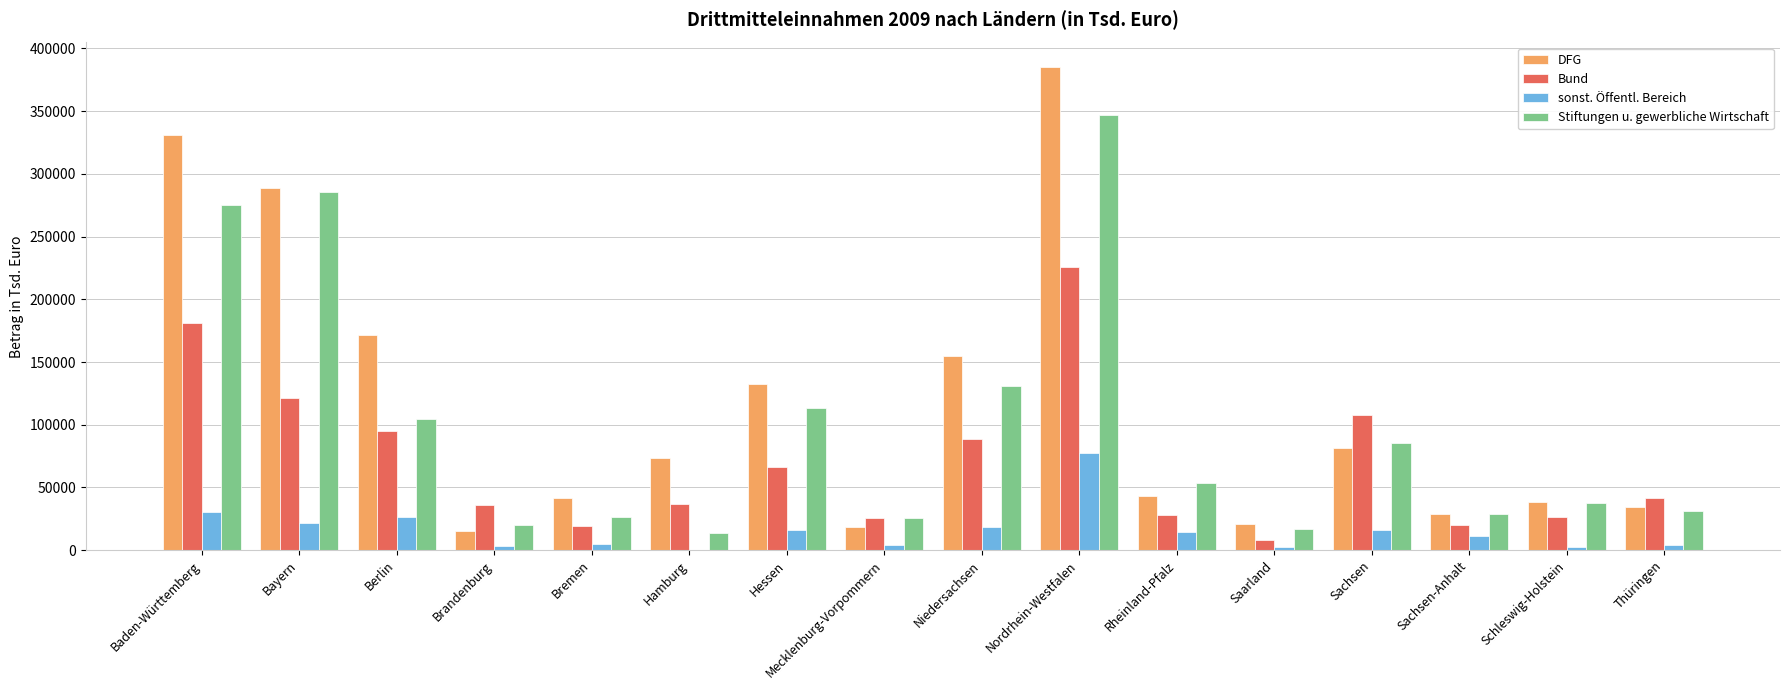

Which category has the highest value in the Bund series?

Nordrhein-Westfalen